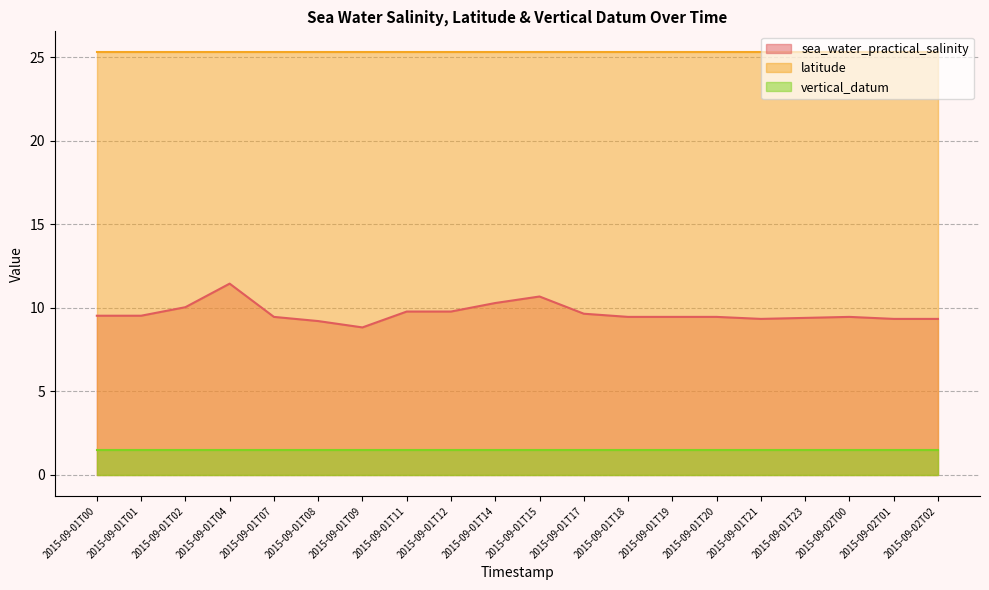

True or false: sea_water_practical_salinity and vertical_datum cross at least once.

False